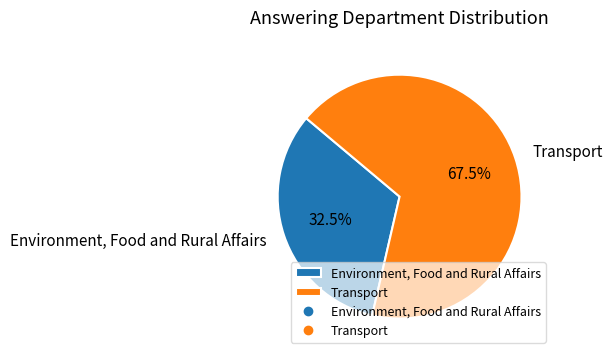

Approximately how many times larger is the value at Transport compared to Environment, Food and Rural Affairs?

2.1